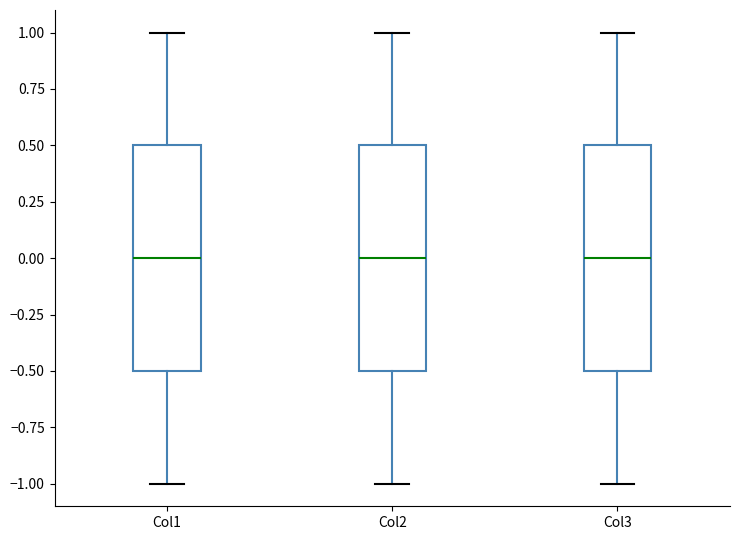

Reading left to right, transcribe this box plot: for each box, give where its median line is, the range the box spans, and where its two whiskers end, as read against the y-axis. The values are not printed on the chart, so give them approximately, as read against the axis.

Col1: median 0.0, box -0.5 to 0.5, whiskers -1.0 to 1.0
Col2: median 0.0, box -0.5 to 0.5, whiskers -1.0 to 1.0
Col3: median 0.0, box -0.5 to 0.5, whiskers -1.0 to 1.0